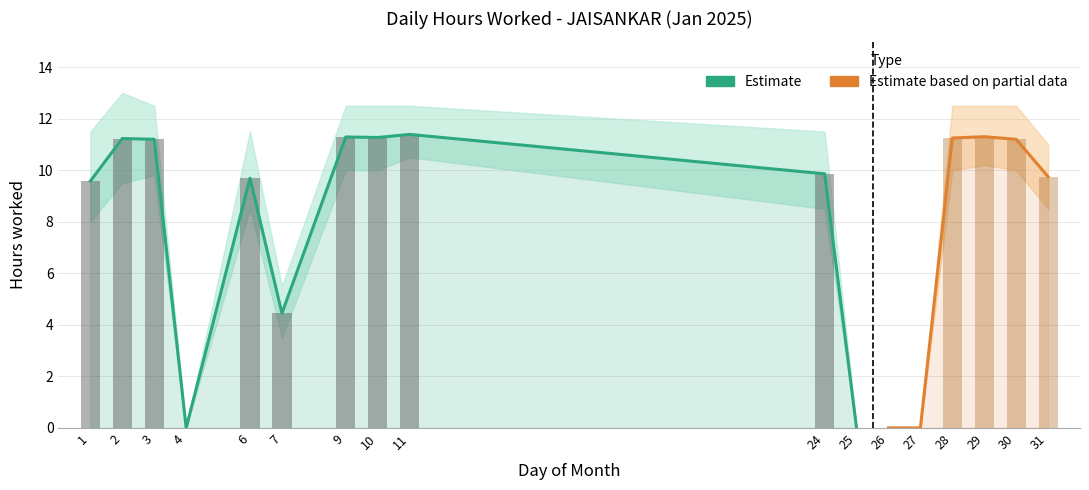

List the labels in order of value, largest first.

11, 29, 9, 10, 28, 2, 3, 30, 24, 31, 6, 1, 7, 4, 25, 26, 27